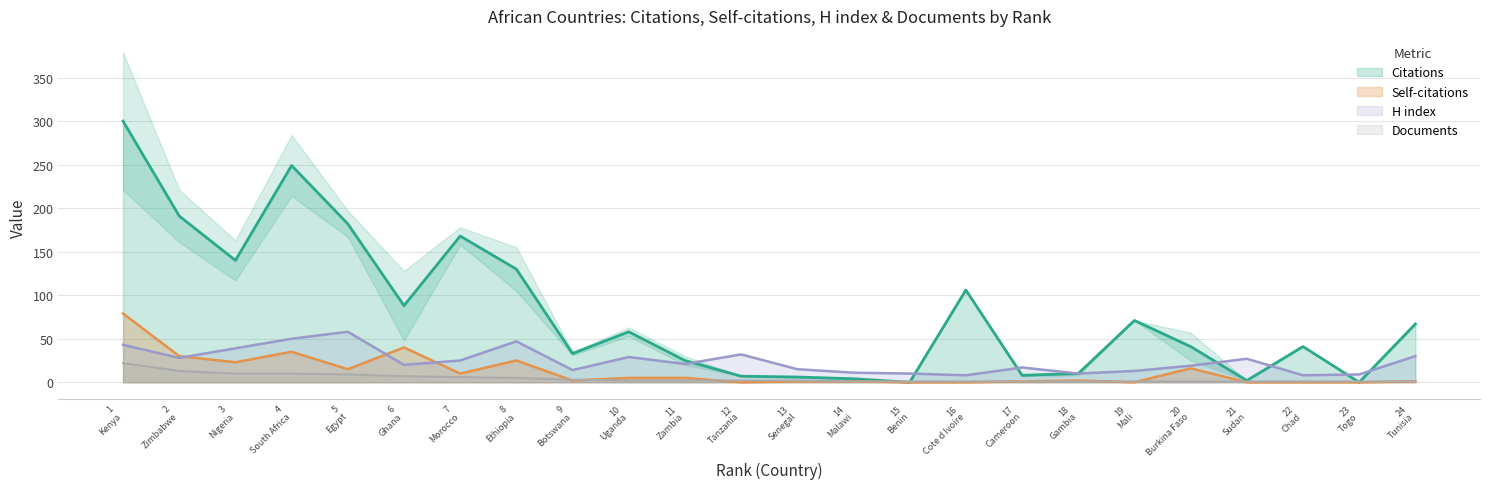

What is the highest value of the H index series?

58